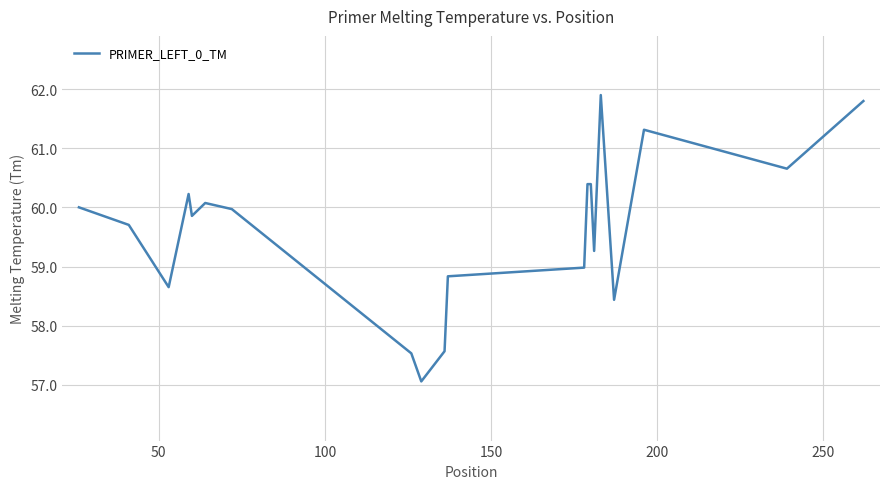

What is the greatest value displayed?

61.9